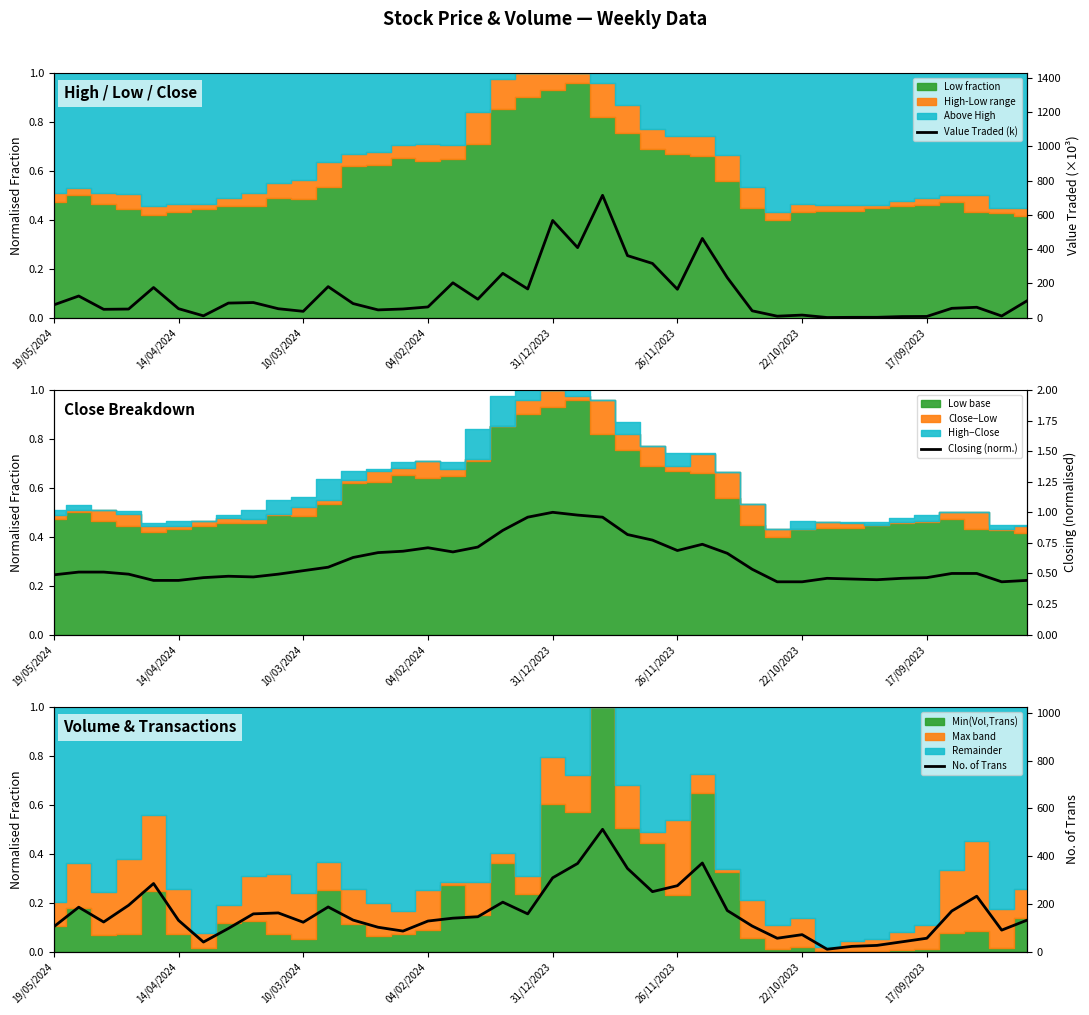

List the labels in order of No. of Trans value, largest first.

22, 26, 21, 23, 20, 31/12/2023, 25, 24, 37, 18, 04/02/2024, 11, 14/04/2024, 27, 36, 9, 8, 19, 17, 16, 12, 26/11/2023, 39, 15, 10/03/2024, 10, 28, 19/05/2024, 13, 17/09/2023, 38, 14, 30, 29, 35, 34, 22/10/2023, 33, 32, 31